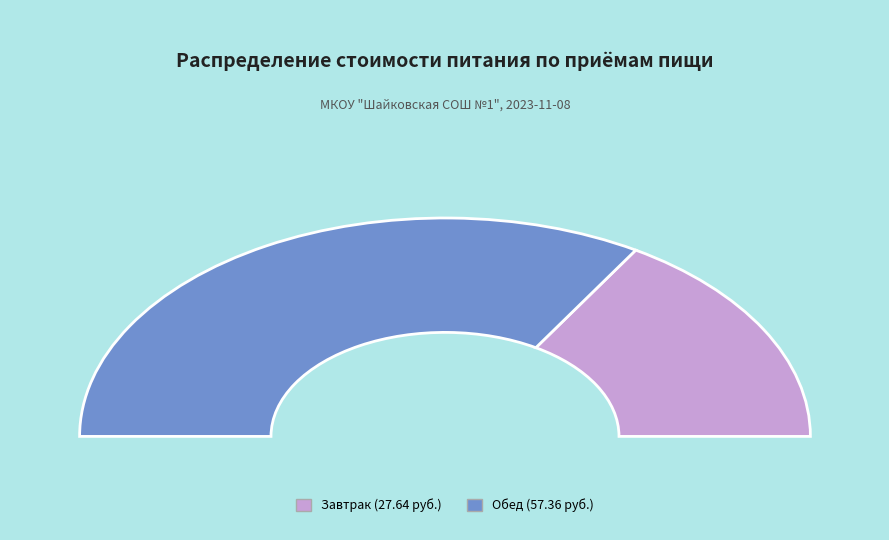

What is the total percentage of Обед and Завтрак?

100.0%